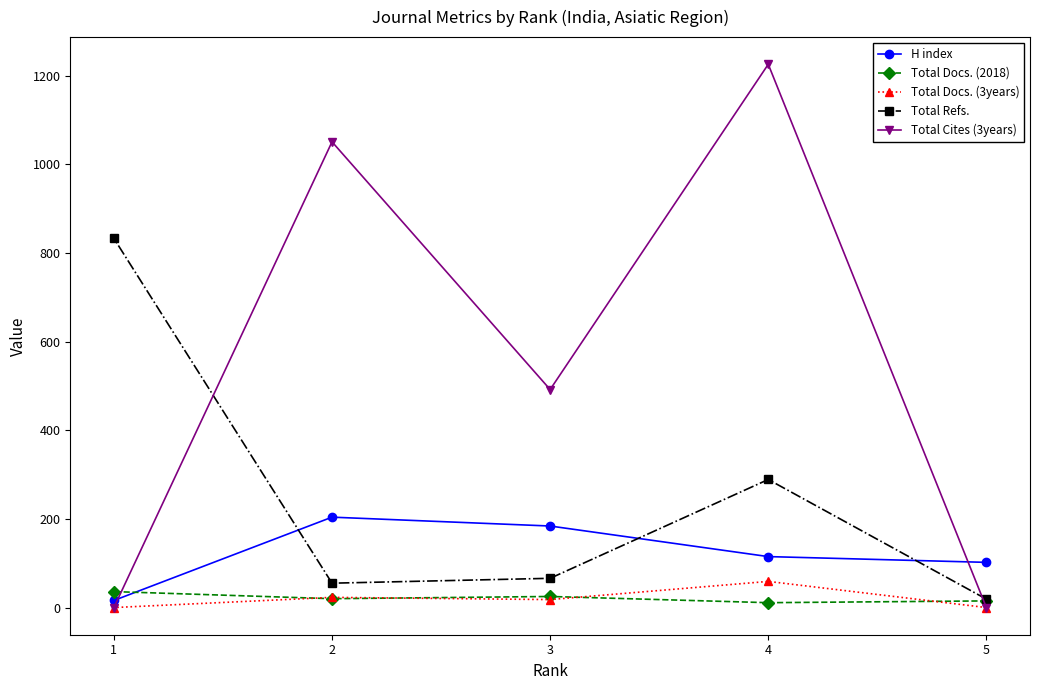

What is the total value across all series at 2?

1353